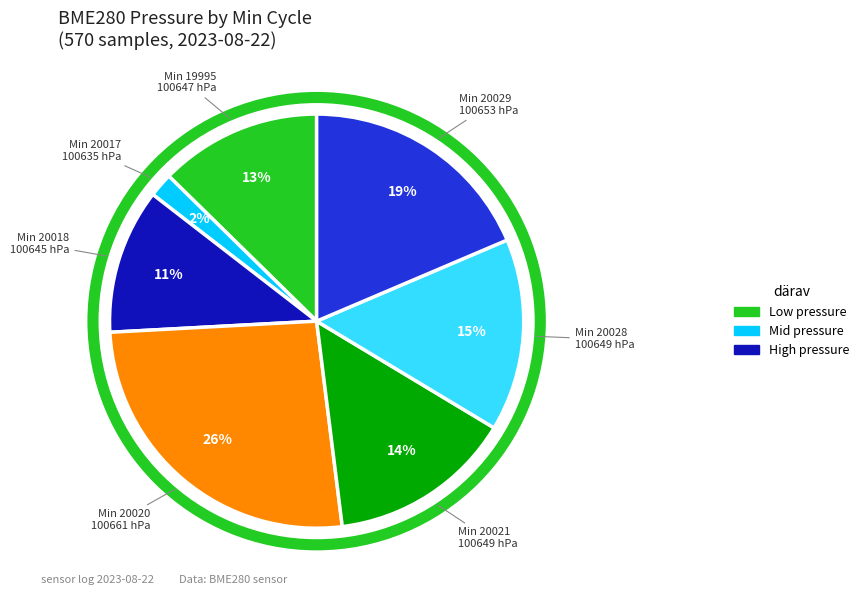

To the nearest percent, what is the average slice percentage?

14%